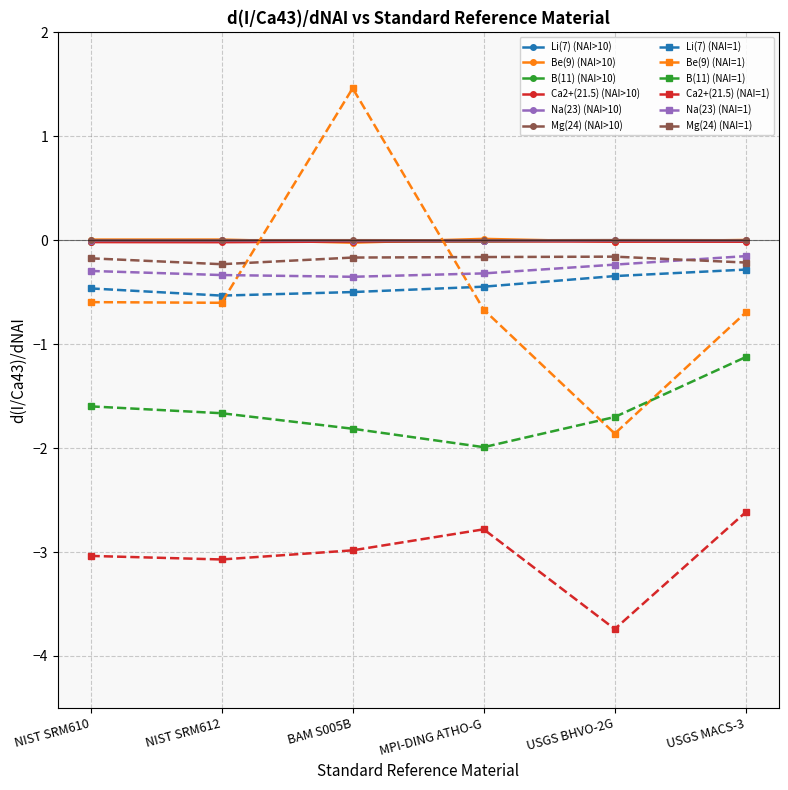

What is the total value across all series at MPI-DING ATHO-G?

-6.4